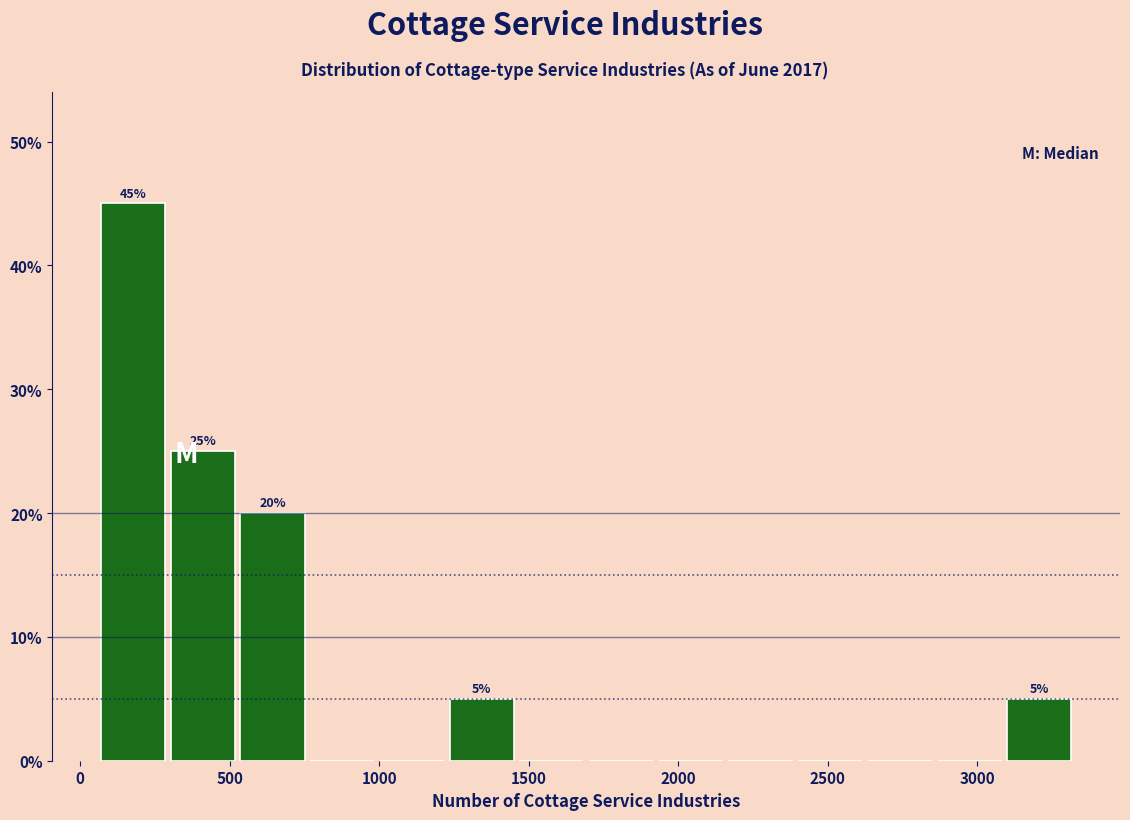

Which range on the x-axis has the tallest bar?

50 to 300